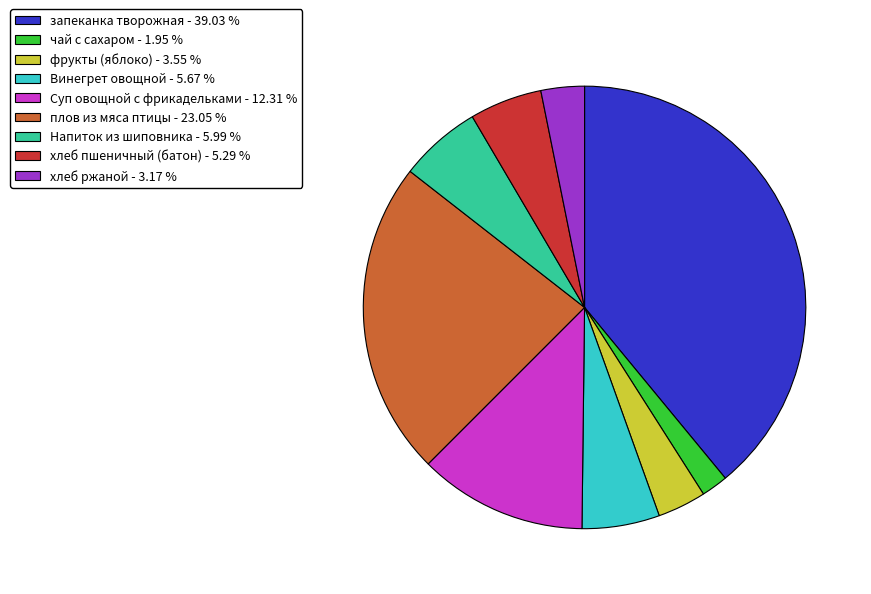

Count the number of slices in the pie.

9